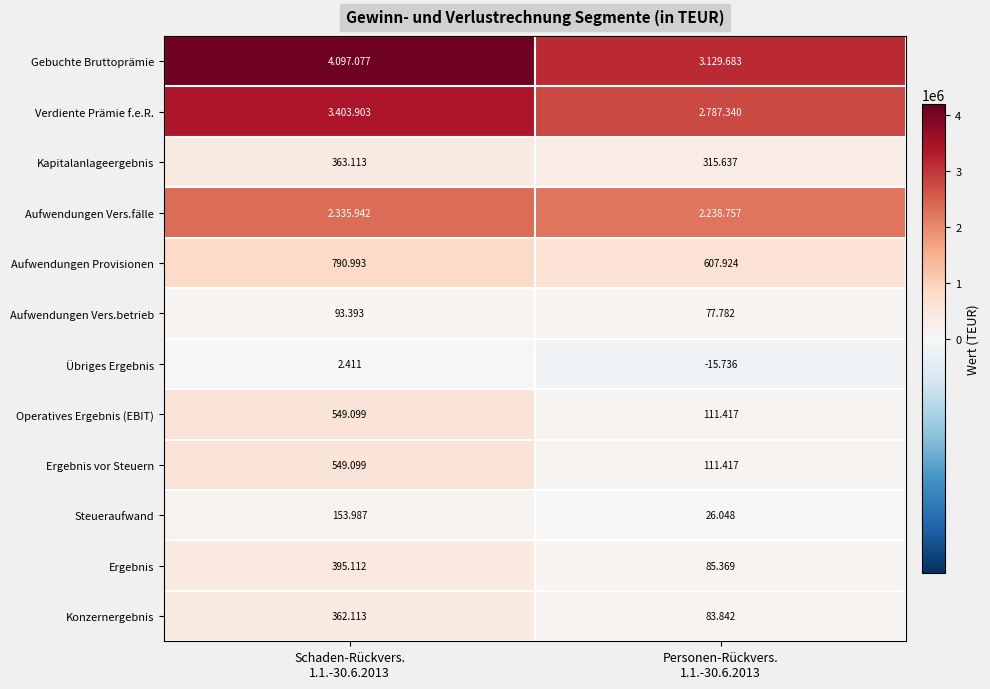

The Übriges Ergebnis series shows 2411 at Schaden-Rückvers. 1.1.-30.6.2013. True or false?

True